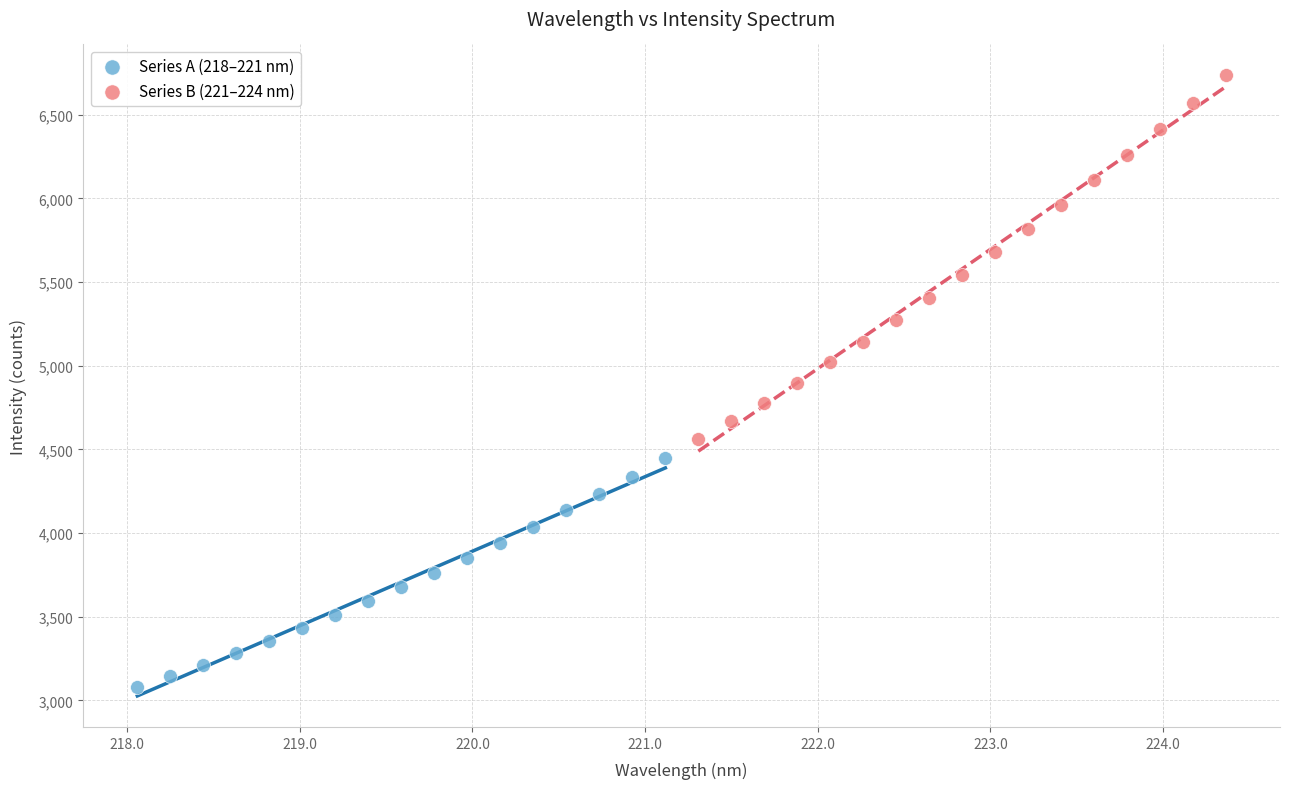

Which series has the widest spread of Y values?

Series B (221–224 nm)